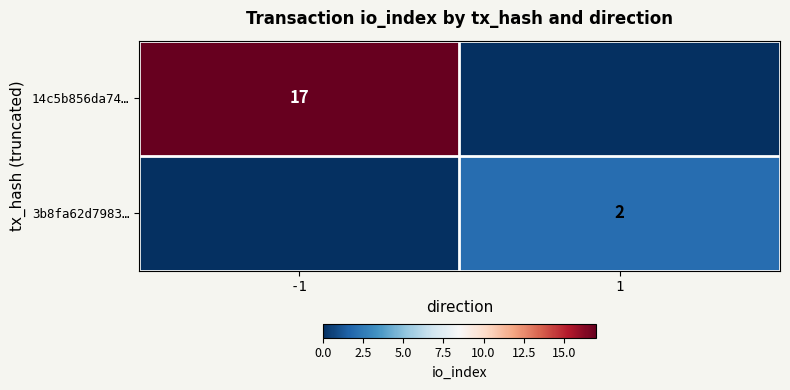

What is the total value across all series at 1?

2